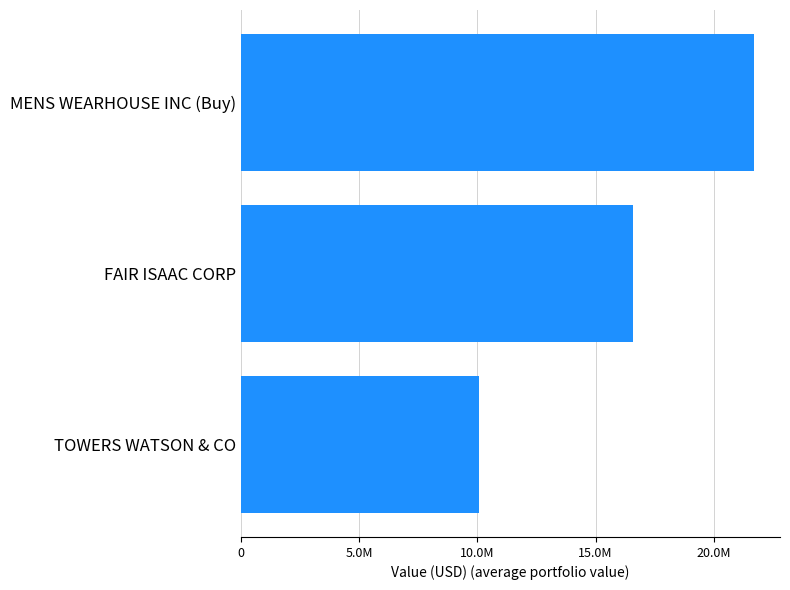

Rank the categories by value from highest to lowest.

MENS WEARHOUSE INC (Buy), FAIR ISAAC CORP, TOWERS WATSON & CO